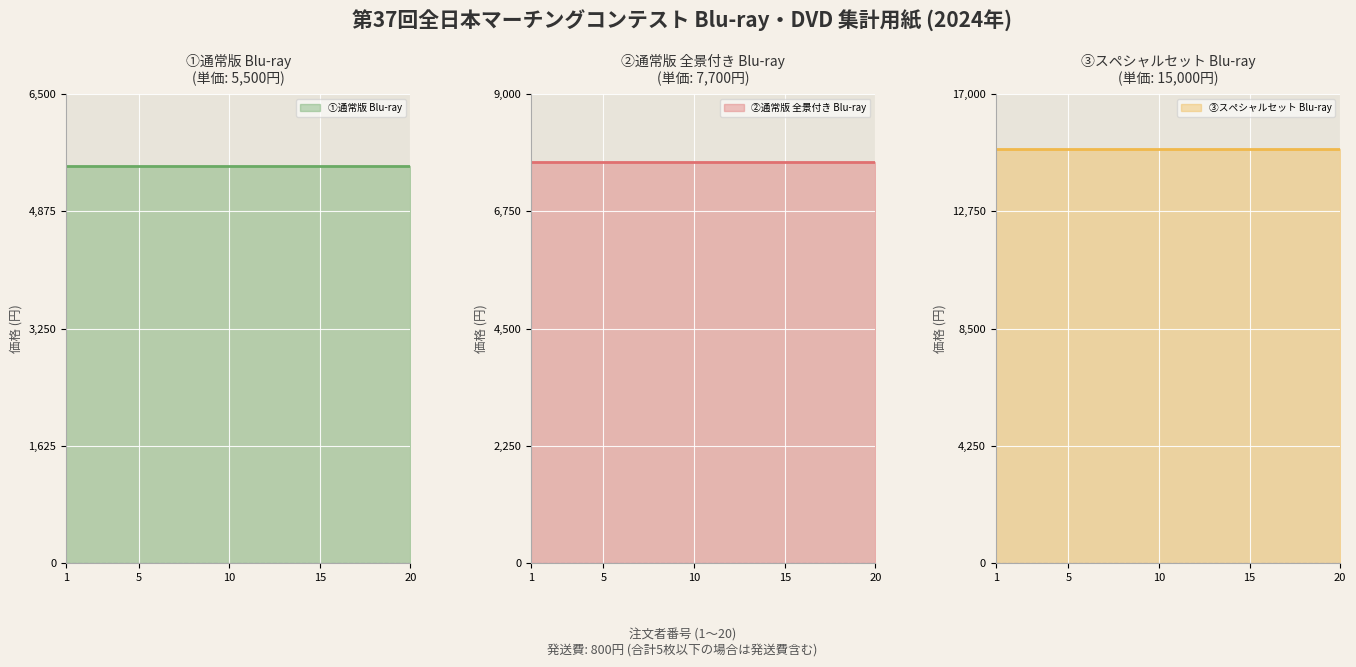

The value of ③スペシャルセット Blu-ray at 8 is 15000. True or false?

True